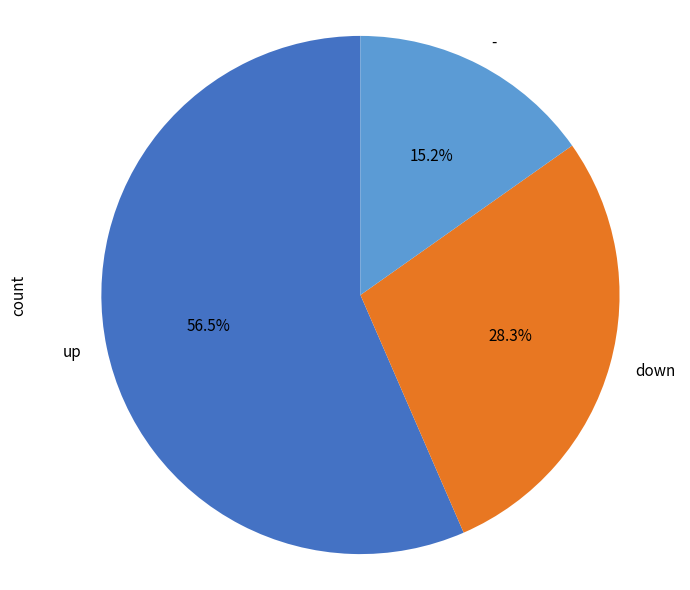

The - slice represents 6% of the pie. True or false?

False